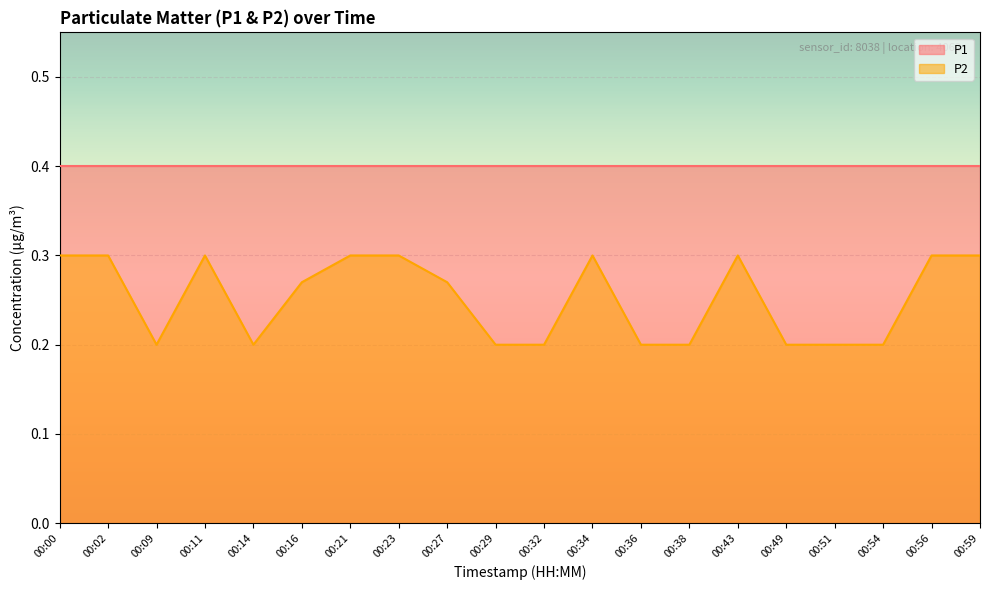

At which category does the chart reach its minimum across all series?

00:09